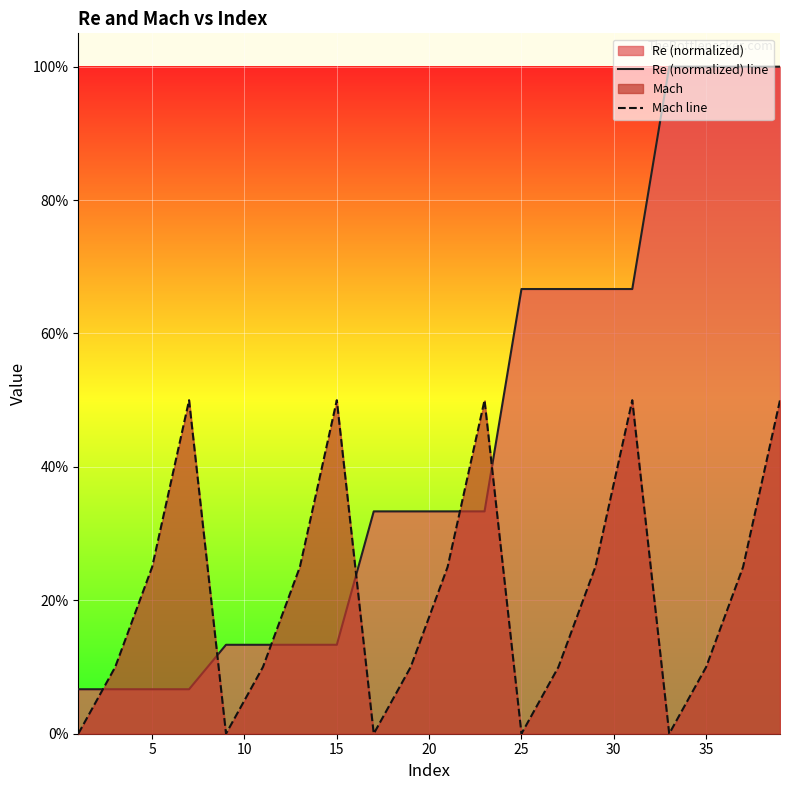

How many lines are shown in the chart?

2